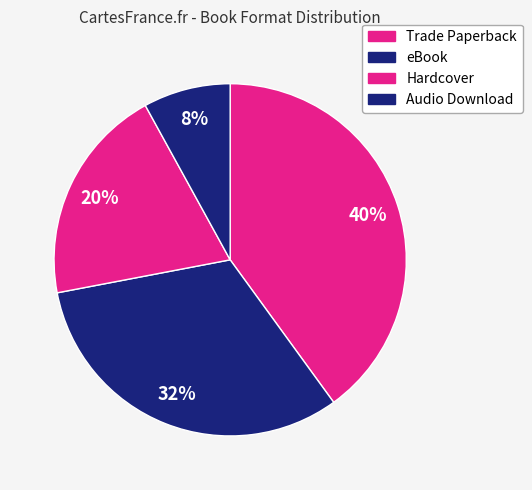

What portion of the pie excludes Hardcover?

80.0%